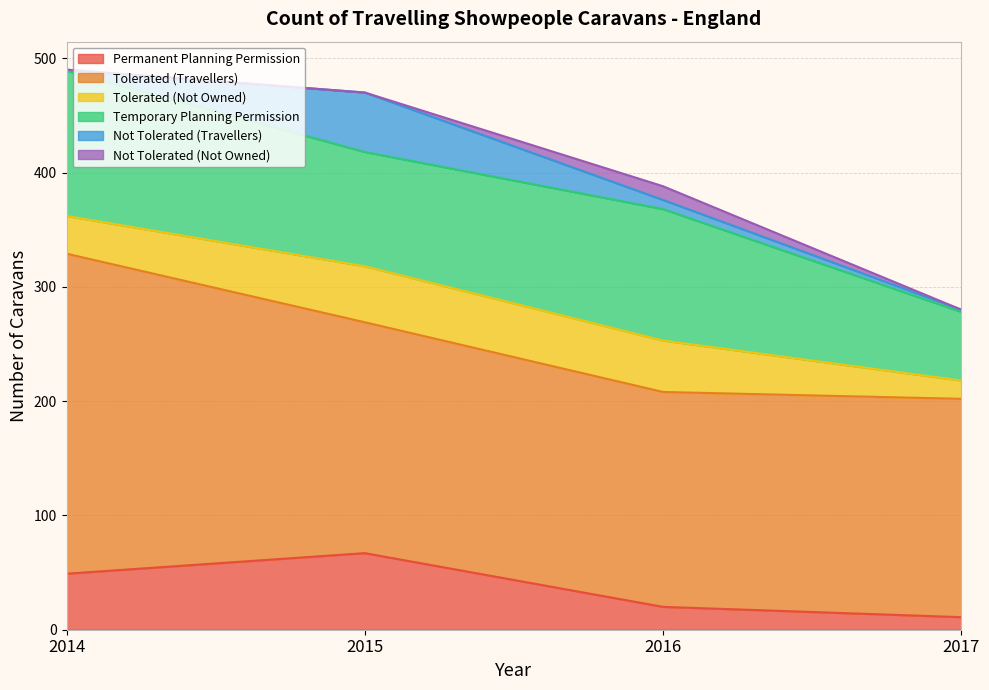

The Tolerated (Travellers) series shows 65 at 2016. True or false?

False